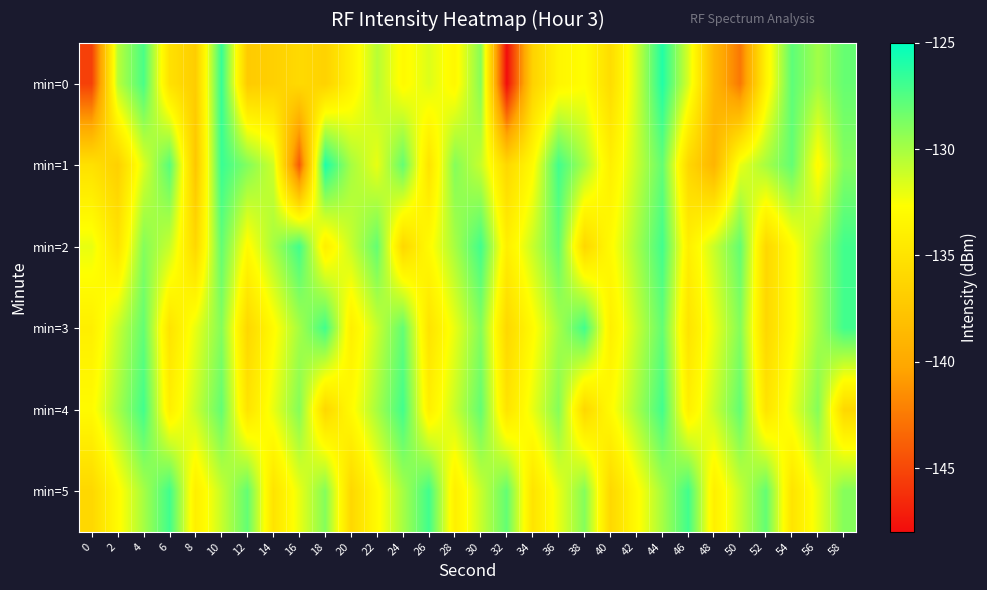

Between 34 and 56, which is larger?

56